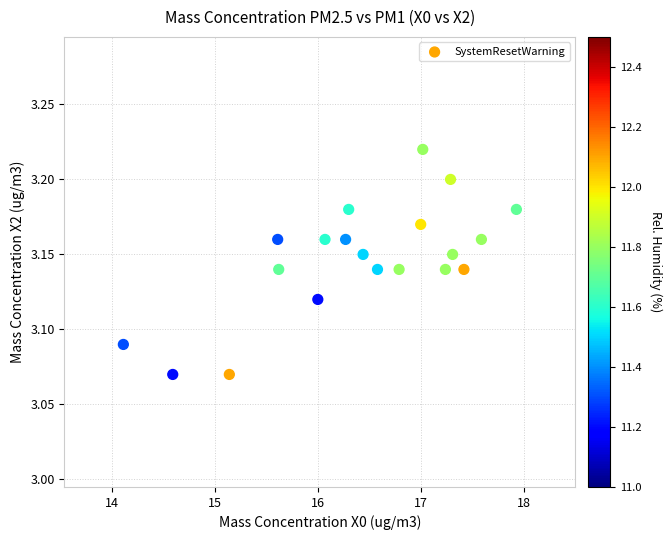

What is the range of X values (max minus min)?

3.8